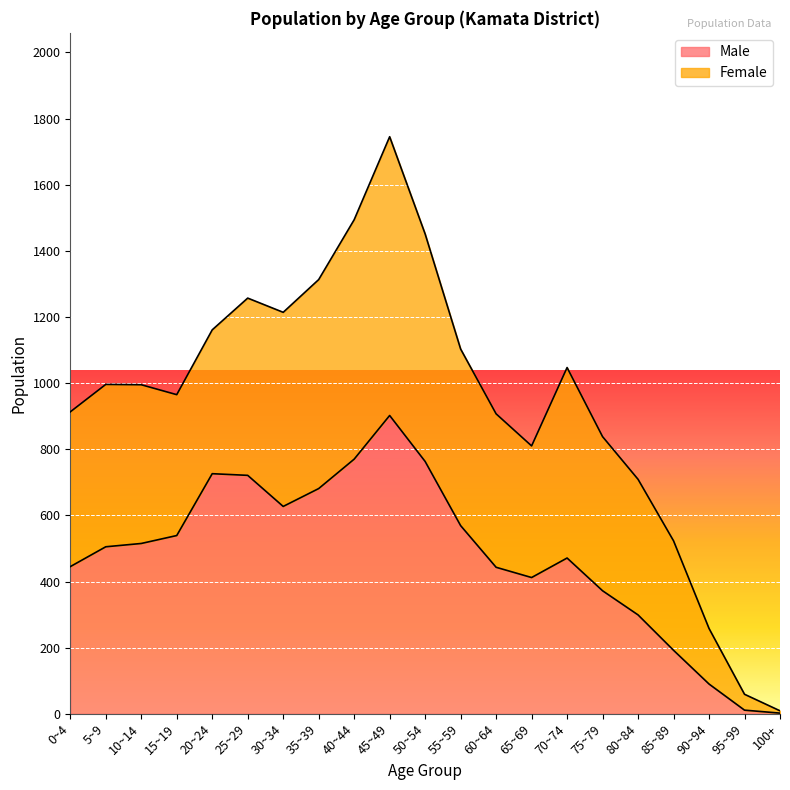

The chart shows a value of 502 at 75~79. True or false?

False